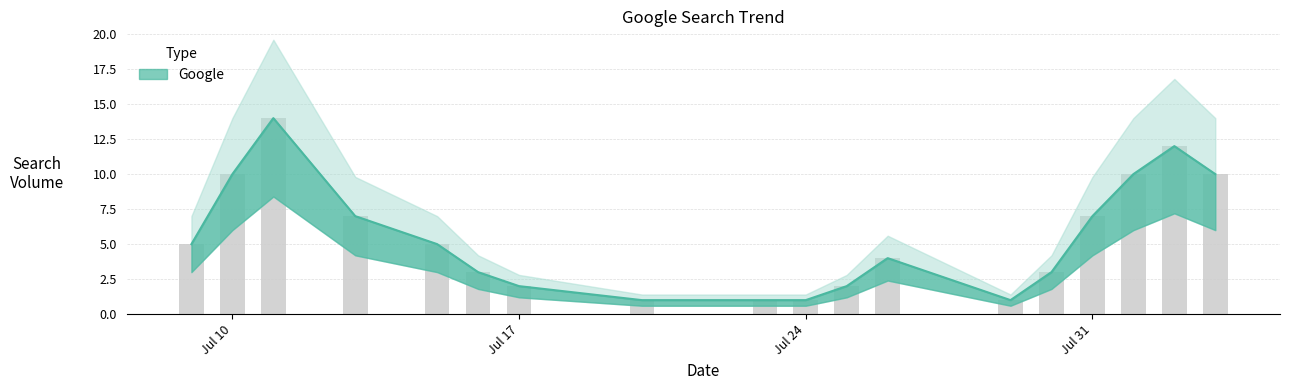

List the labels in order of value, largest first.

2023-07-11, 2023-08-02, 2023-07-10, 2023-08-01, 2023-08-03, 2023-07-13, 2023-07-31, 2023-07-09, 2023-07-15, 2023-07-26, 2023-07-16, 2023-07-30, 2023-07-17, 2023-07-25, 2023-07-20, 2023-07-23, 2023-07-24, 2023-07-29